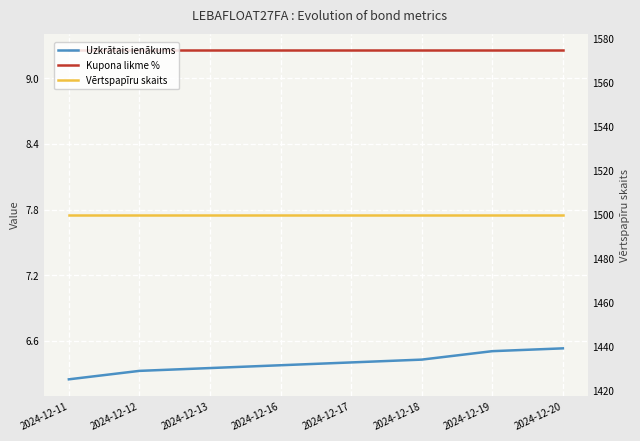

At how many categories does at least one series exceed 37?

8